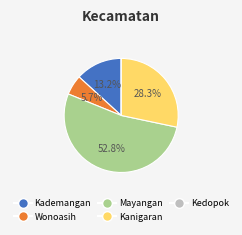

Is there any slice that represents more than half of the pie?

Yes